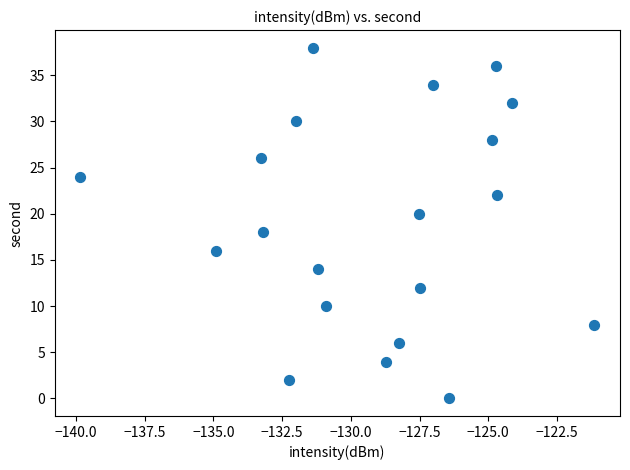

What is the range of Y values (max minus min)?

38